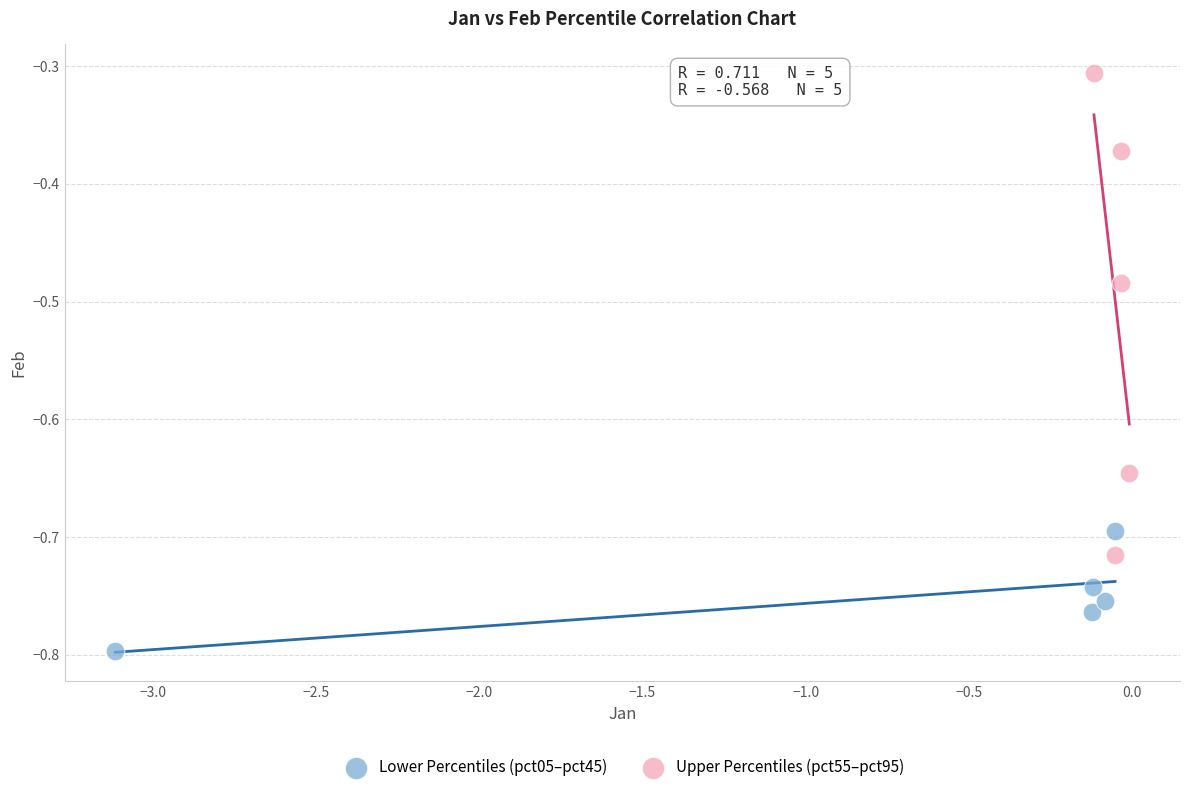

Which series contains the lowest Y value?

Lower Percentiles (pct05–pct45)